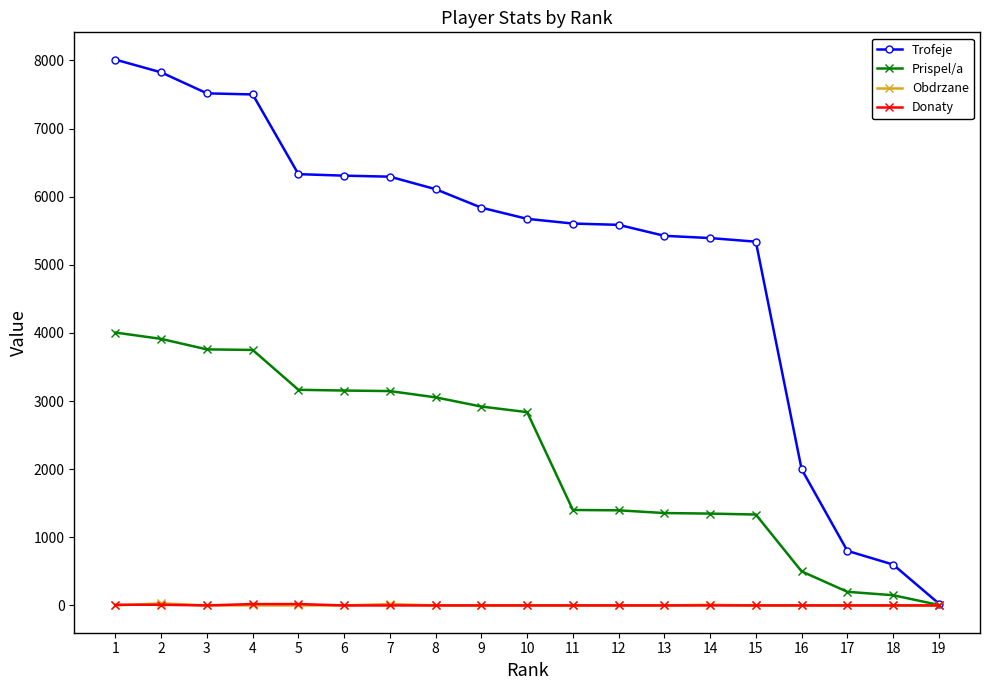

What is the maximum value shown in the chart?

8011